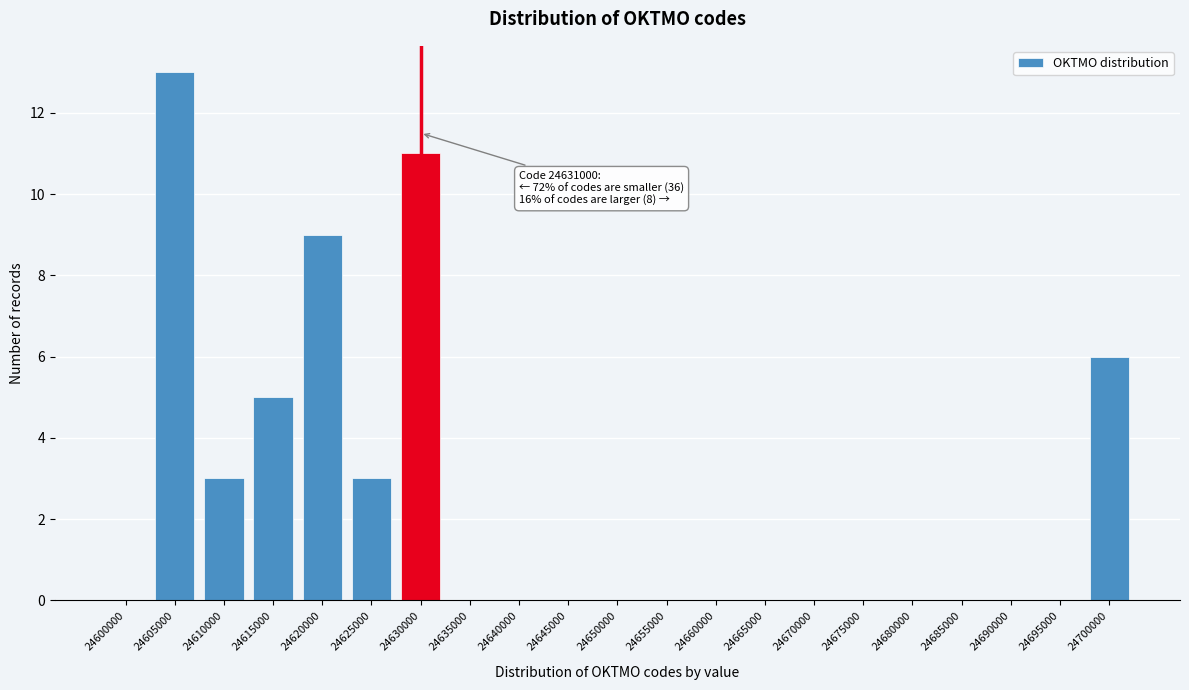

Reading left to right, extract all data points from this chart.

24600000=0	24605000=13	24610000=3	24615000=5	24620000=9	24625000=3	24630000=11	24635000=0	24640000=0	24645000=0	24650000=0	24655000=0	24660000=0	24665000=0	24670000=0	24675000=0	24680000=0	24685000=0	24690000=0	24695000=0	24700000=6